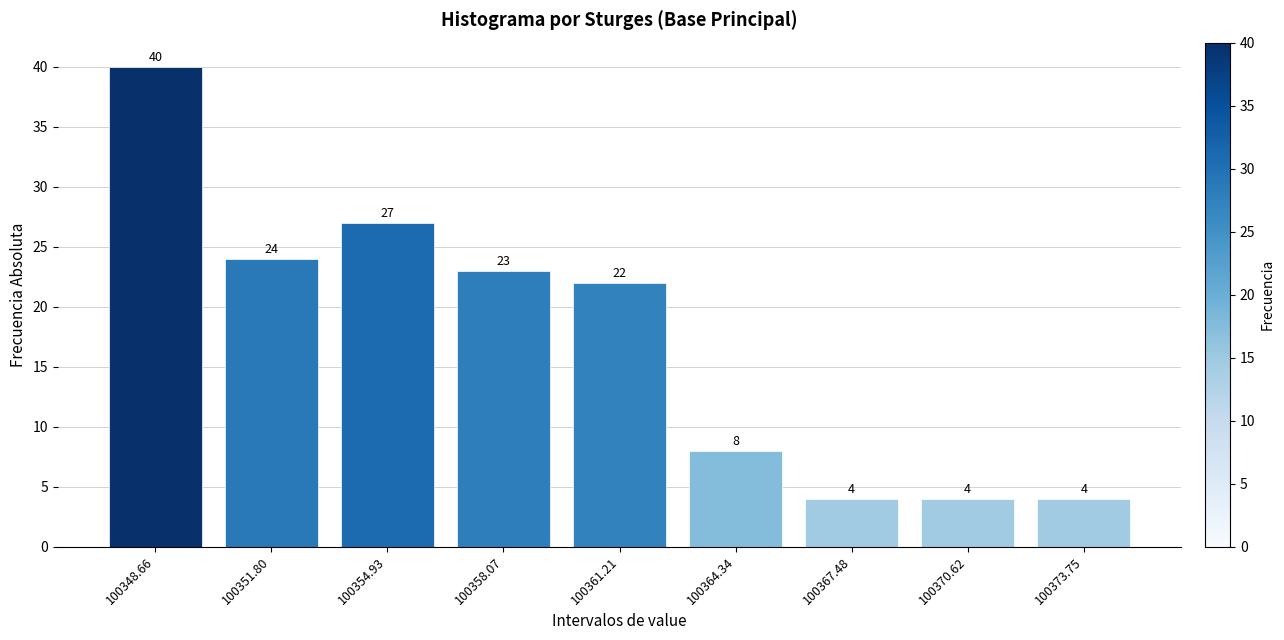

Reading right to left, what are all the values shown in this chart?

4	4	4	8	22	23	27	24	40